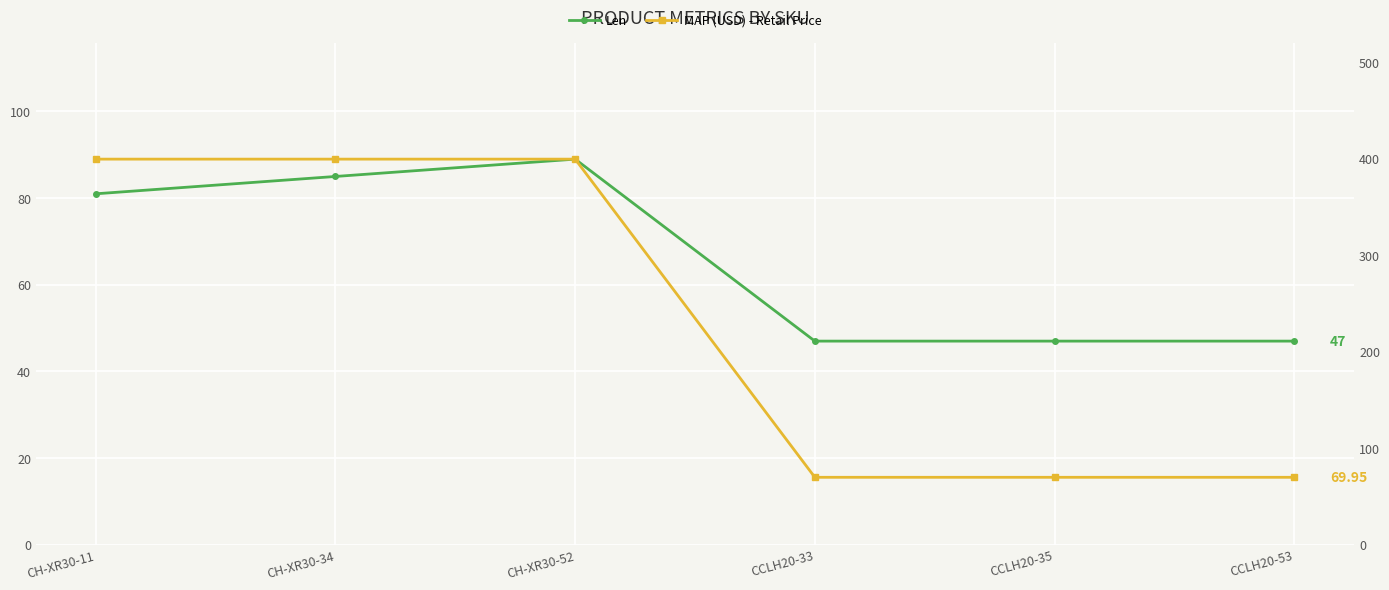

Reading left to right, transcribe all the data shown in this chart.

Len: 81.0	85.0	89.0	47.0	47.0	47.0
MAP (USD) - Retail Price: 399.9	399.9	399.9	70.0	70.0	70.0